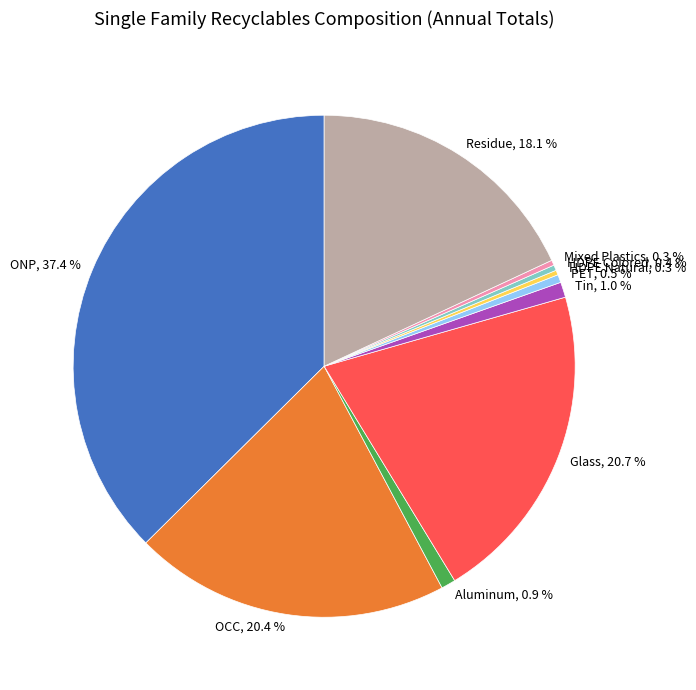

Between Residue, 18.1 % and Tin, 1.0 %, which is larger?

Residue, 18.1 %